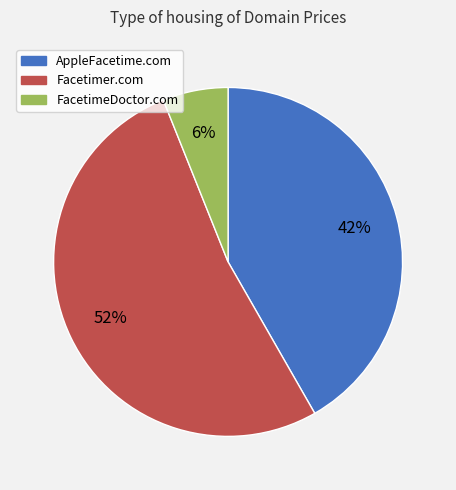

Which slice is the smallest?

FacetimeDoctor.com